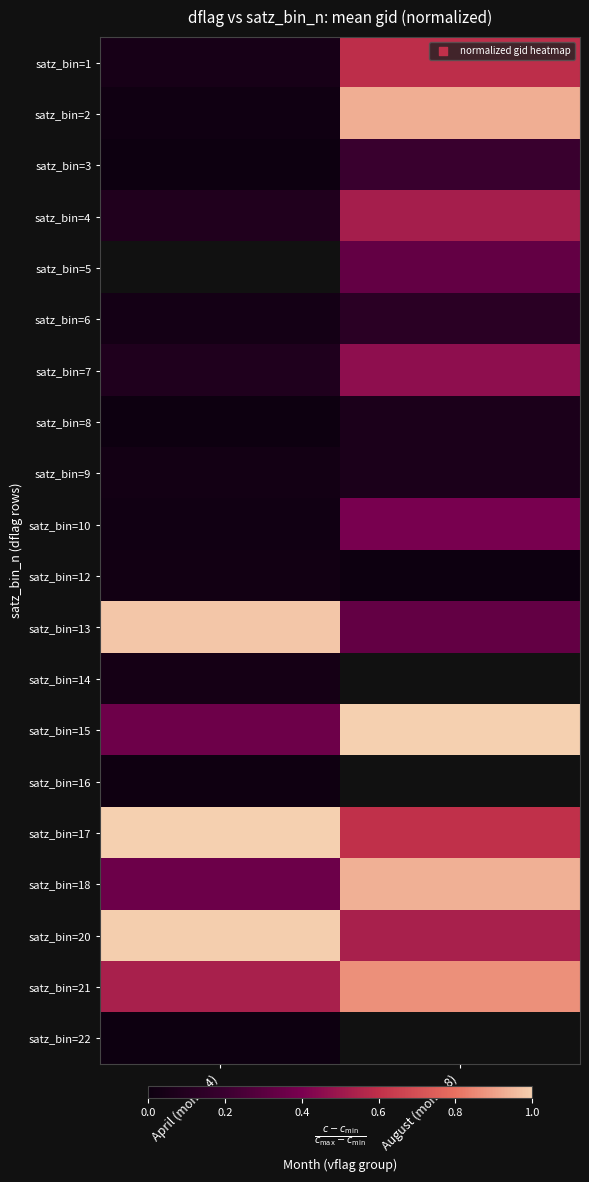

True or false: satz_bin=14 has a value of 0.1 at April (month 4).

False